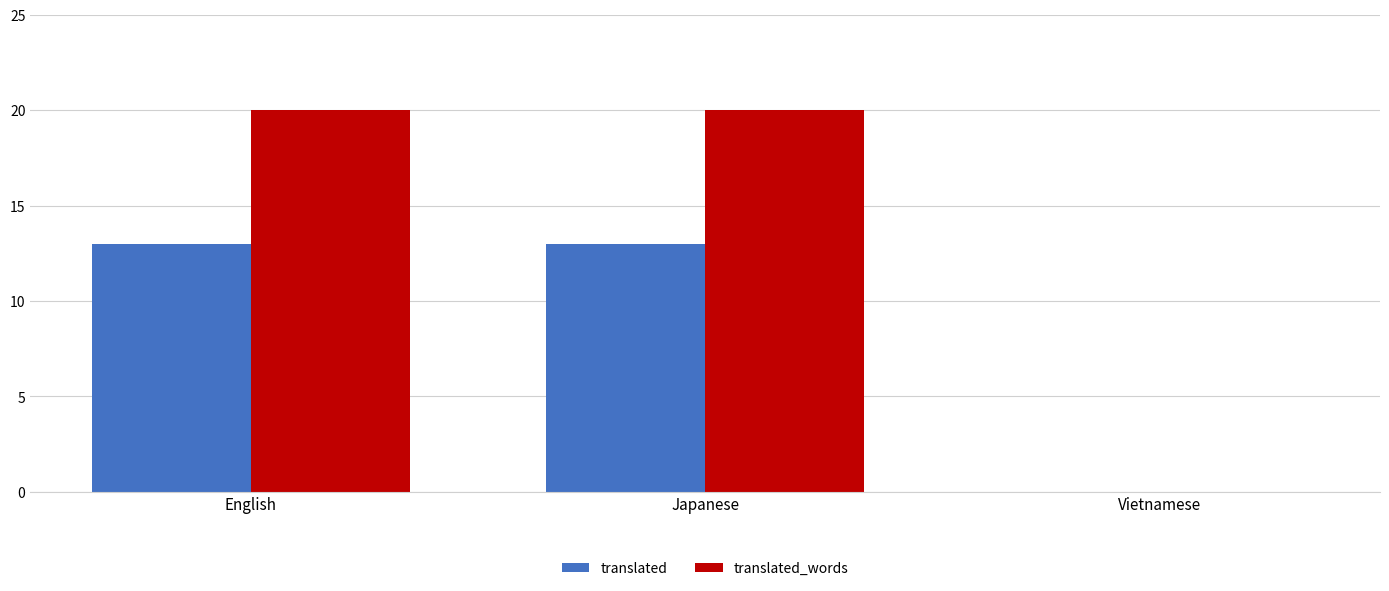

Is it true that translated equals 4 at Japanese?

False